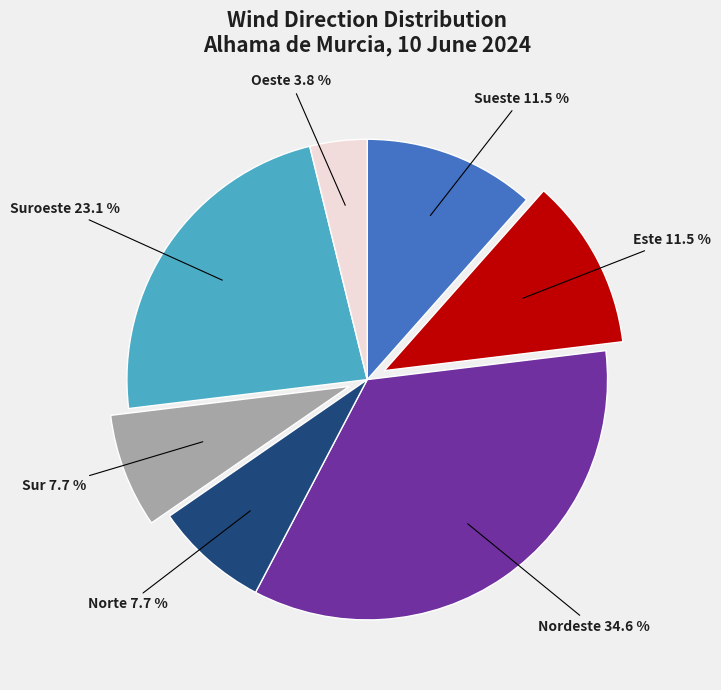

Is there any slice that represents more than half of the pie?

No